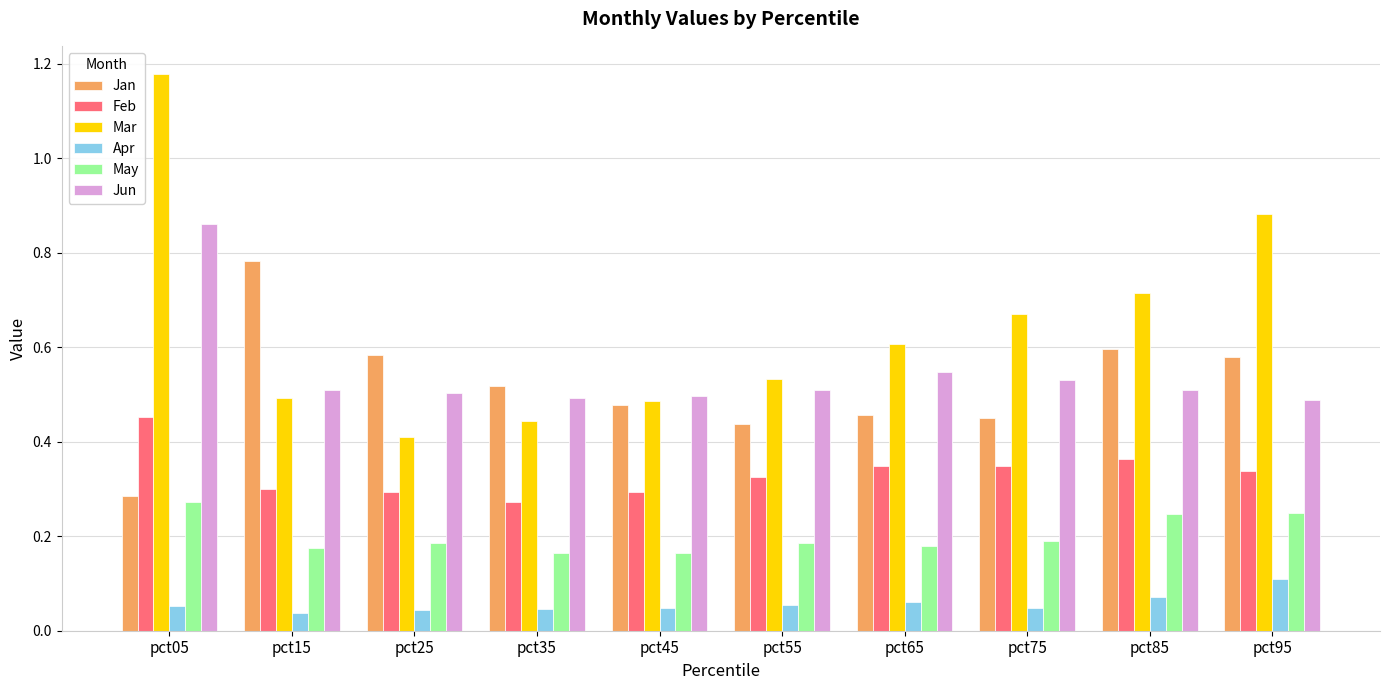

Which category has the highest value across all series?

pct05